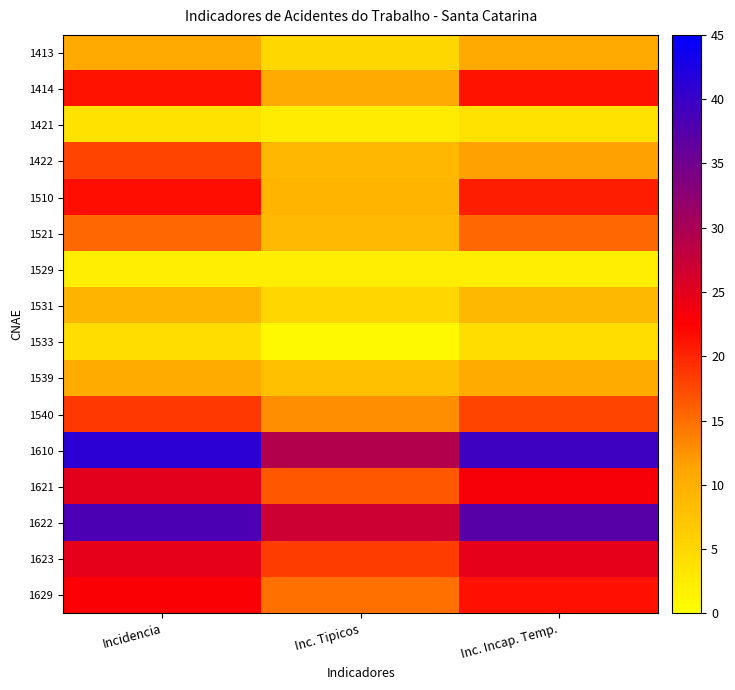

Reading right to left, list all the values displayed in this chart.

1413: Inc. Incap. Temp.=10.6	Inc. Tipicos=5.0	Incidencia=10.6
1414: Inc. Incap. Temp.=21.2	Inc. Tipicos=10.6	Incidencia=21.2
1421: Inc. Incap. Temp.=3.6	Inc. Tipicos=2.4	Incidencia=3.6
1422: Inc. Incap. Temp.=11.6	Inc. Tipicos=9.1	Incidencia=17.8
1510: Inc. Incap. Temp.=20.5	Inc. Tipicos=9.3	Incidencia=21.4
1521: Inc. Incap. Temp.=15.4	Inc. Tipicos=8.8	Incidencia=15.4
1529: Inc. Incap. Temp.=2.1	Inc. Tipicos=2.1	Incidencia=2.1
1531: Inc. Incap. Temp.=8.9	Inc. Tipicos=5.2	Incidencia=9.2
1533: Inc. Incap. Temp.=4.3	Inc. Tipicos=0.9	Incidencia=4.3
1539: Inc. Incap. Temp.=10.5	Inc. Tipicos=7.9	Incidencia=10.5
1540: Inc. Incap. Temp.=17.9	Inc. Tipicos=12.8	Incidencia=18.7
1610: Inc. Incap. Temp.=39.4	Inc. Tipicos=29.2	Incidencia=41.2
1621: Inc. Incap. Temp.=23.1	Inc. Tipicos=16.5	Incidencia=25.0
1622: Inc. Incap. Temp.=37.2	Inc. Tipicos=27.0	Incidencia=38.3
1623: Inc. Incap. Temp.=24.8	Inc. Tipicos=18.4	Incidencia=24.8
1629: Inc. Incap. Temp.=21.4	Inc. Tipicos=14.8	Incidencia=22.9